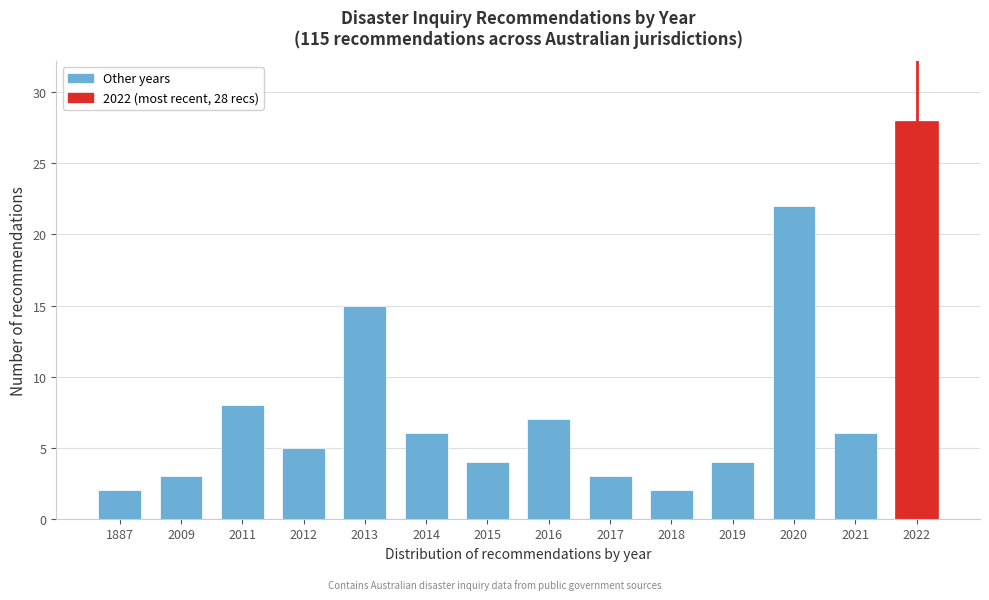

Reading left to right, list all the values displayed in this chart.

1887=2	2009=3	2011=8	2012=5	2013=15	2014=6	2015=4	2016=7	2017=3	2018=2	2019=4	2020=22	2021=6	2022=28